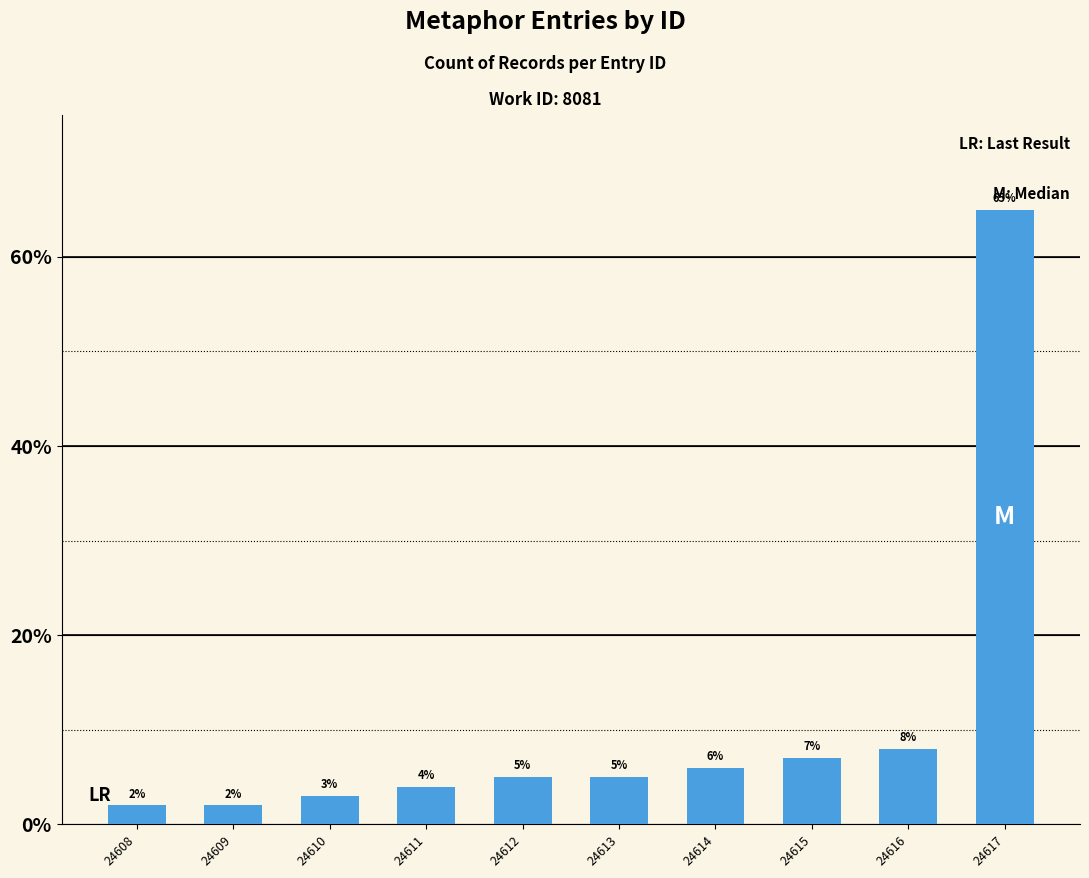

Does the chart contain any negative values?

No